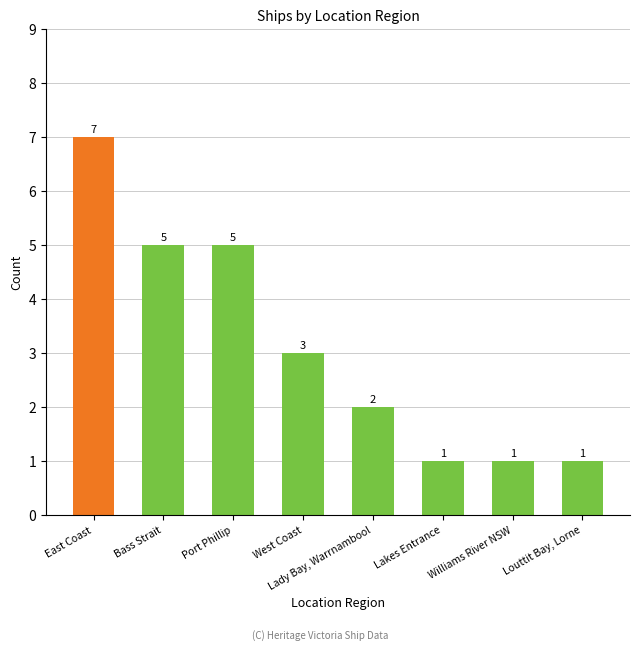

Which label corresponds to the largest value in the chart?

East Coast